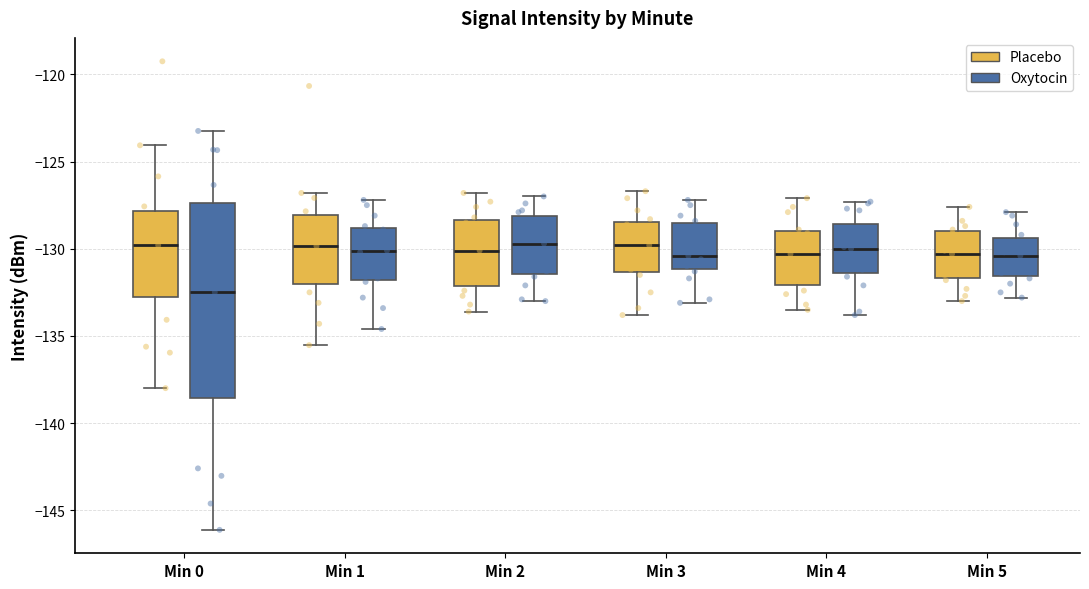

Reading left to right, transcribe this box plot: for each box, give where its median line is, the range the box spans, and where its two whiskers end, as read against the y-axis. The values are not printed on the chart, so give them approximately, as read against the axis.

Min 0 (Placebo): median -130.0, box -133.0 to -128.0, whiskers -138.0 to -124.0
Min 0 (Oxytocin): median -132.5, box -138.5 to -127.5, whiskers -146.0 to -123.0
Min 1 (Placebo): median -130.0, box -132.0 to -128.0, whiskers -135.5 to -127.0
Min 1 (Oxytocin): median -130.0, box -132.0 to -129.0, whiskers -134.5 to -127.0
Min 2 (Placebo): median -130.0, box -132.0 to -128.5, whiskers -133.5 to -127.0
Min 2 (Oxytocin): median -129.5, box -131.5 to -128.0, whiskers -133.0 to -127.0
Min 3 (Placebo): median -130.0, box -131.5 to -128.5, whiskers -134.0 to -126.5
Min 3 (Oxytocin): median -130.5, box -131.0 to -128.5, whiskers -133.0 to -127.0
Min 4 (Placebo): median -130.5, box -132.0 to -129.0, whiskers -133.5 to -127.0
Min 4 (Oxytocin): median -130.0, box -131.5 to -128.5, whiskers -134.0 to -127.5
Min 5 (Placebo): median -130.5, box -131.5 to -129.0, whiskers -133.0 to -127.5
Min 5 (Oxytocin): median -130.5, box -131.5 to -129.5, whiskers -133.0 to -128.0